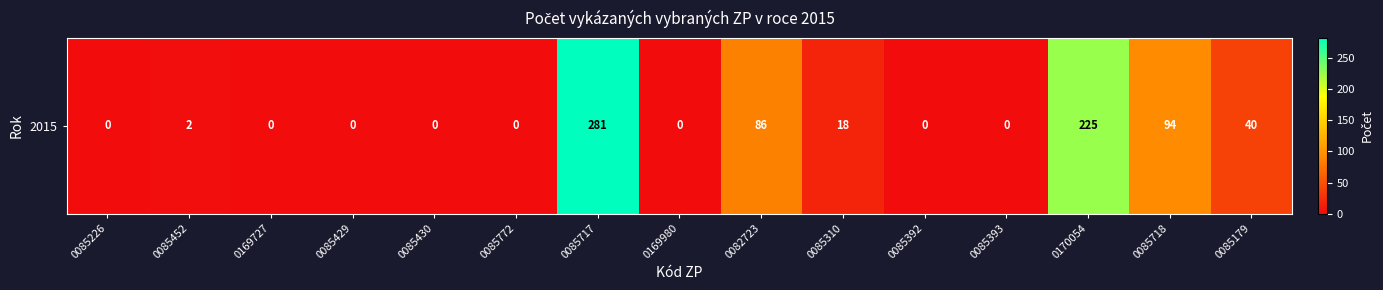

List the labels in order of value, largest first.

0085717, 0170054, 0085718, 0082723, 0085179, 0085310, 0085452, 0085226, 0169727, 0085429, 0085430, 0085772, 0169980, 0085392, 0085393